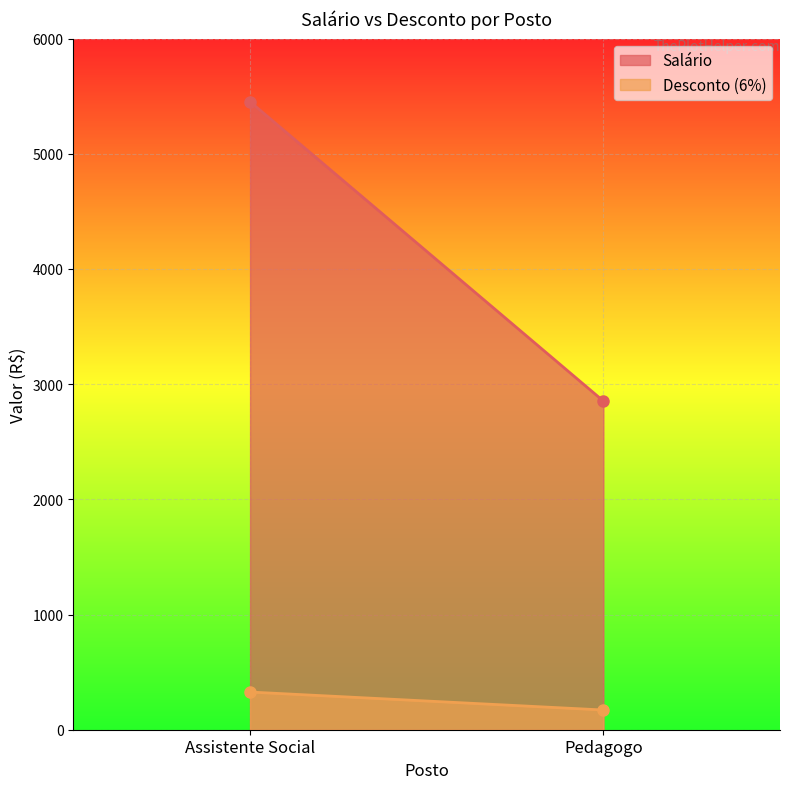

What is the value of the Salário point at the 1st from the left?

5451.7